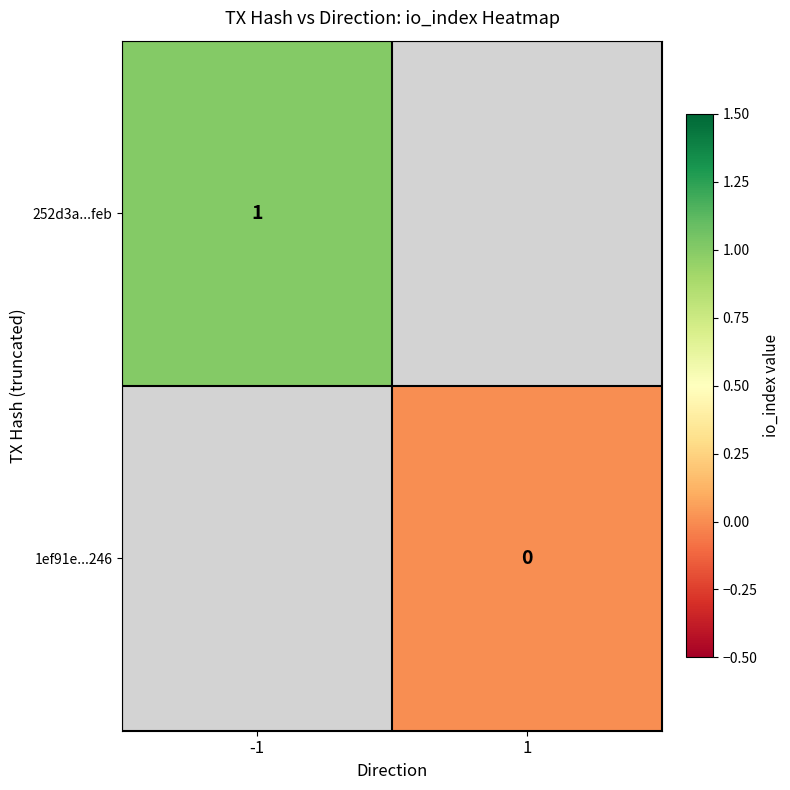

Which has a higher value, -1 or 1?

1